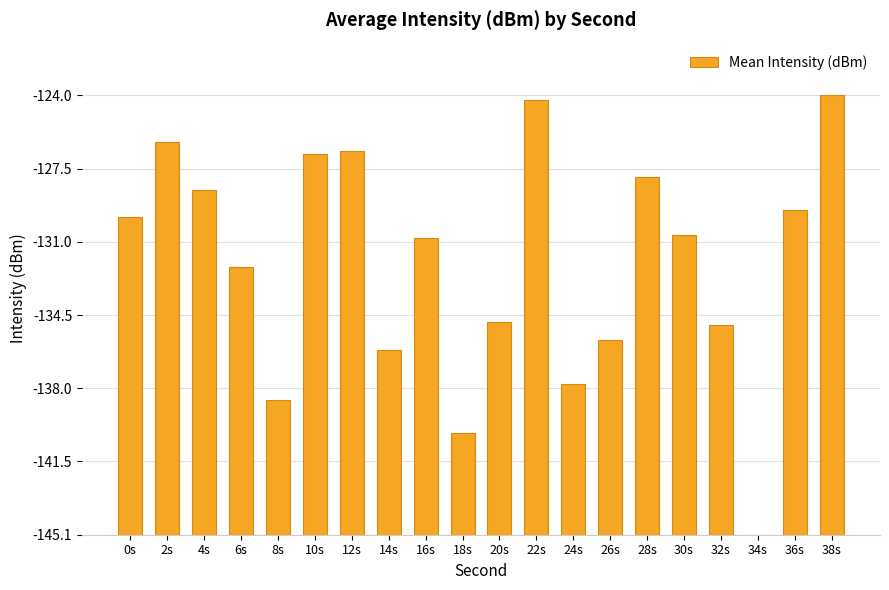

List the labels in order of value, largest first.

38s, 22s, 2s, 12s, 10s, 28s, 4s, 36s, 0s, 30s, 16s, 6s, 20s, 32s, 26s, 14s, 24s, 8s, 18s, 34s